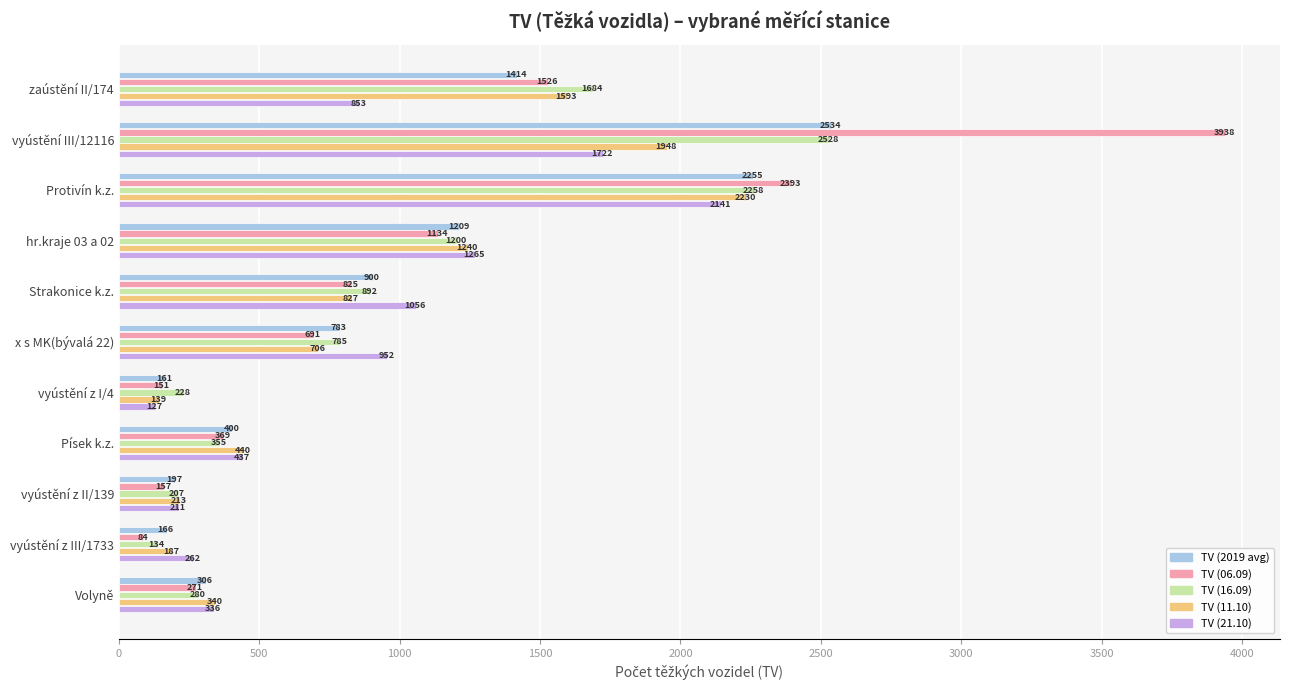

How many data points does each series have?

11